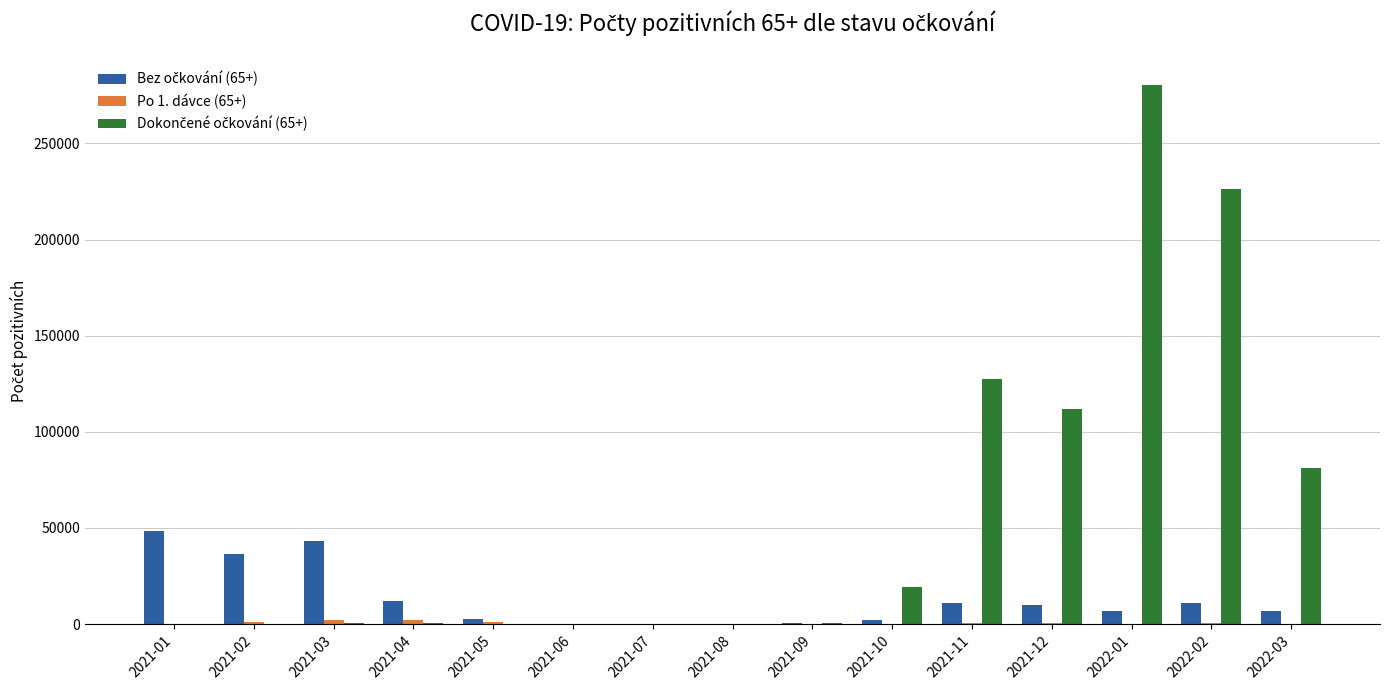

At which category is the sum across all series the highest?

2022-01